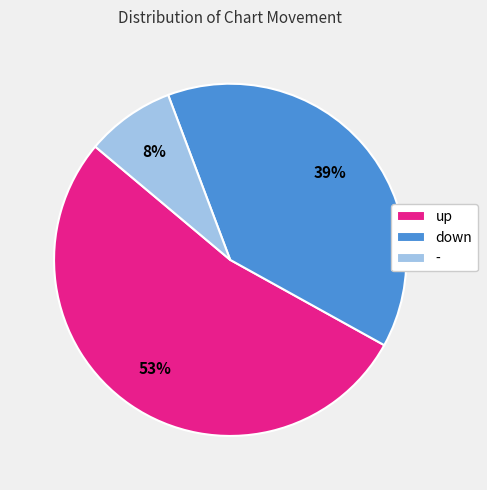

Is the sum of down and - greater than half?

No